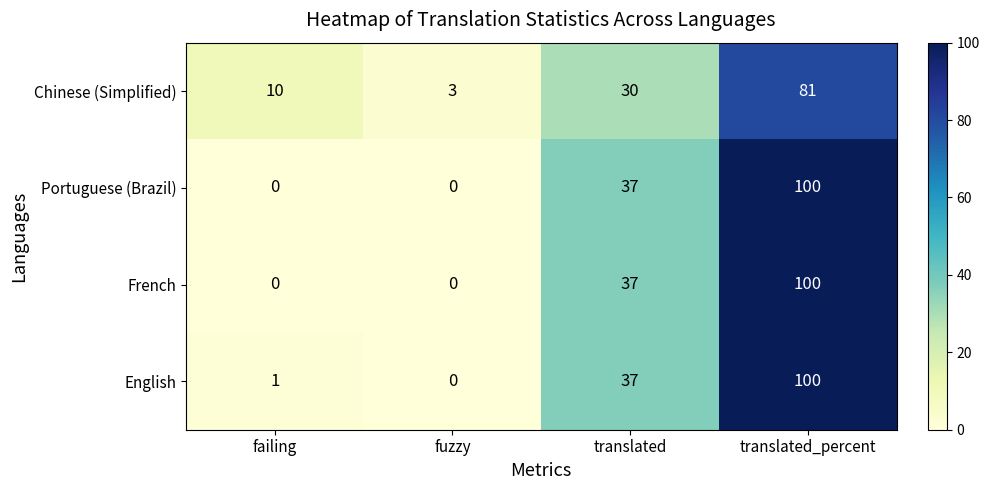

What is the difference between the maximum and minimum values in the Portuguese (Brazil) series?

100